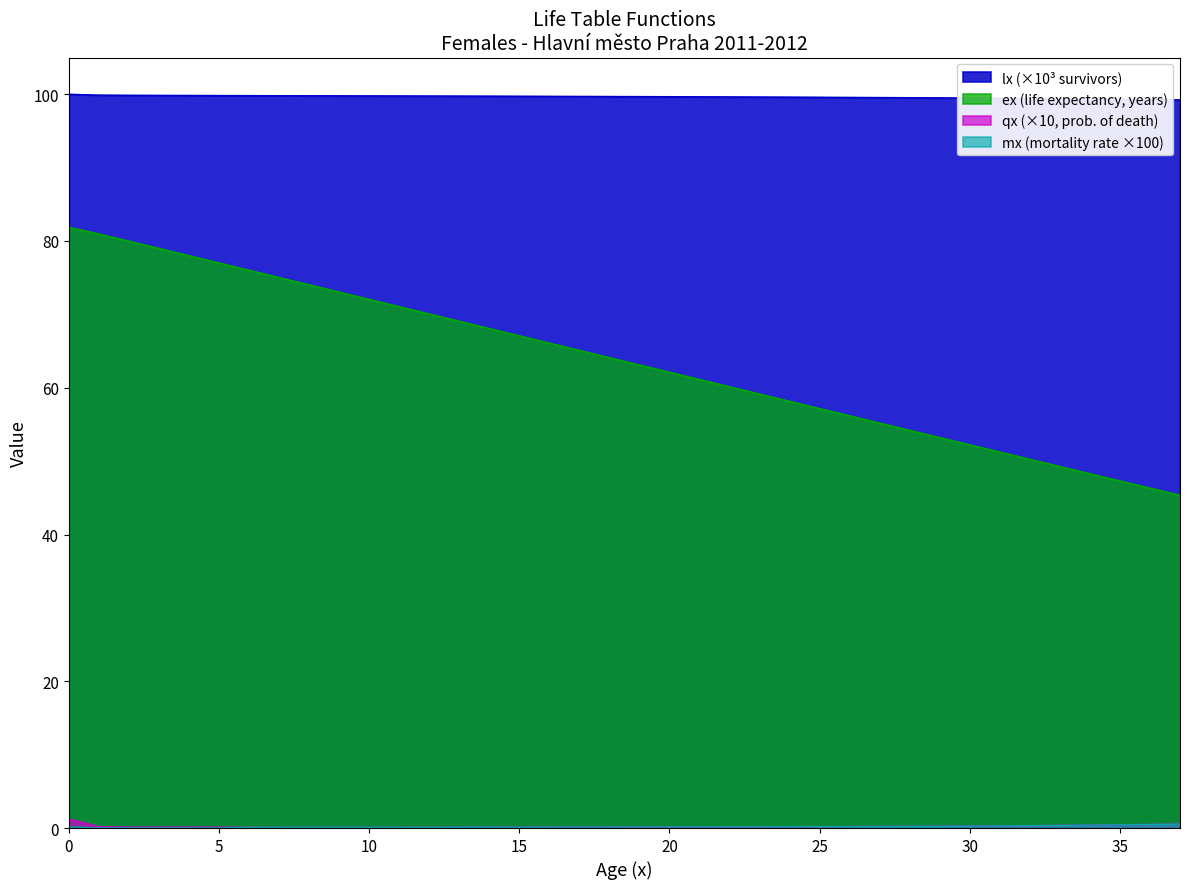

What is the maximum value for ex?

81.9